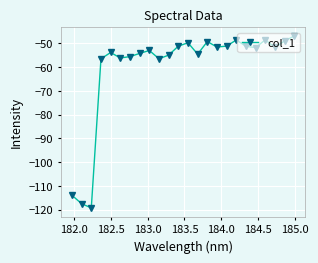

What is the minimum value shown in the chart?

-119.3